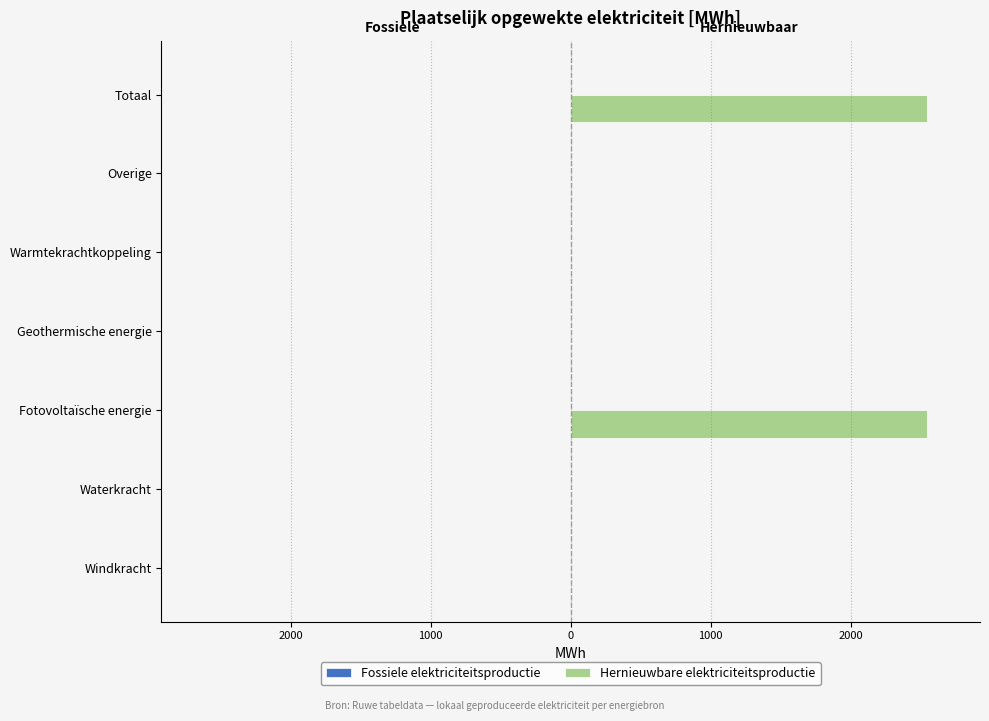

Are the bars horizontal?

Yes